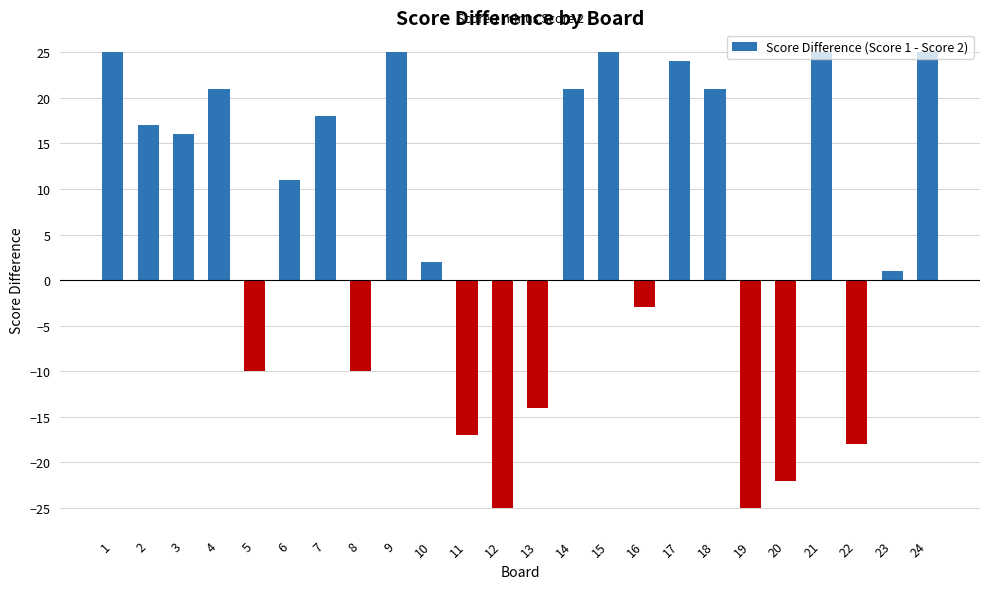

Reading left to right, list all the values displayed in this chart.

25	17	16	21	-10	11	18	-10	25	2	-17	-25	-14	21	25	-3	24	21	-25	-22	25	-18	1	25